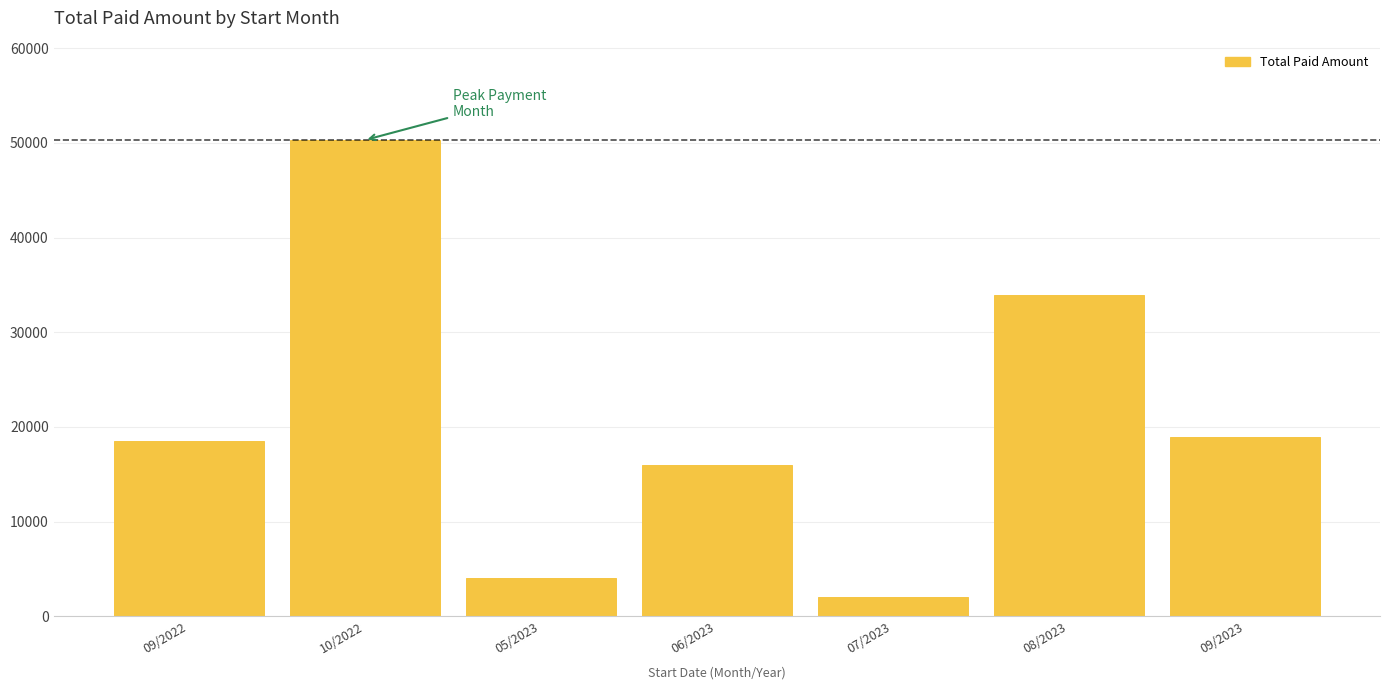

What is the greatest value displayed?

50300